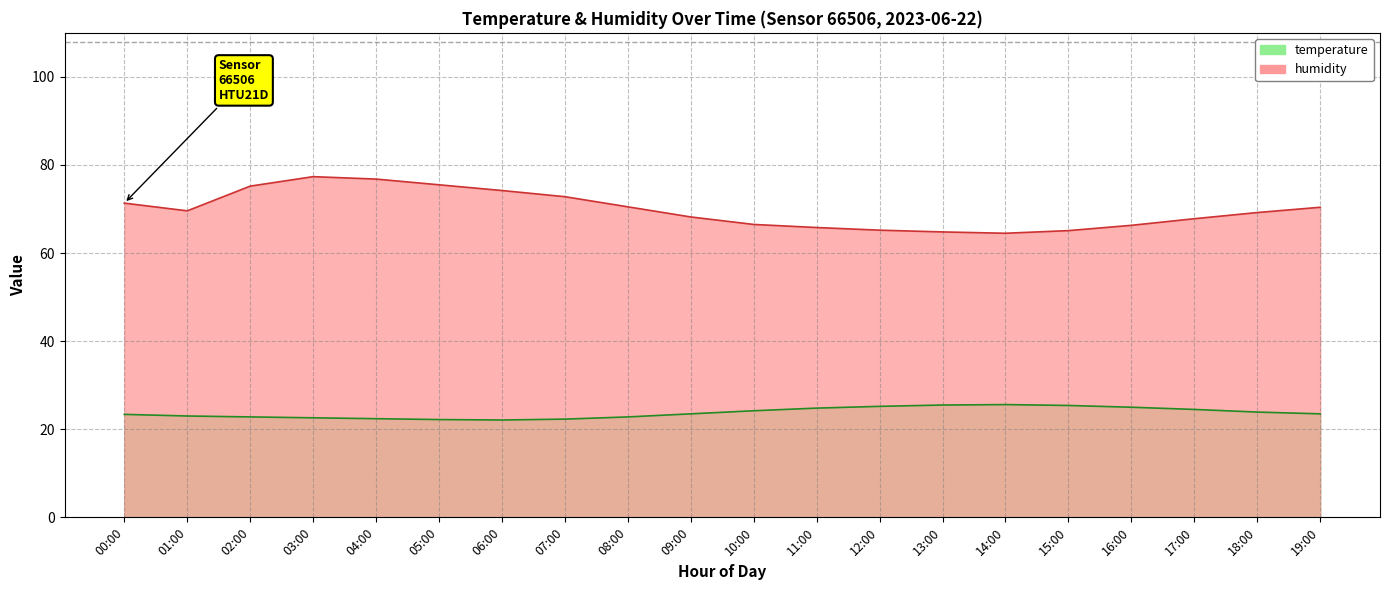

What is the label of the 7th point from the right?

13:00